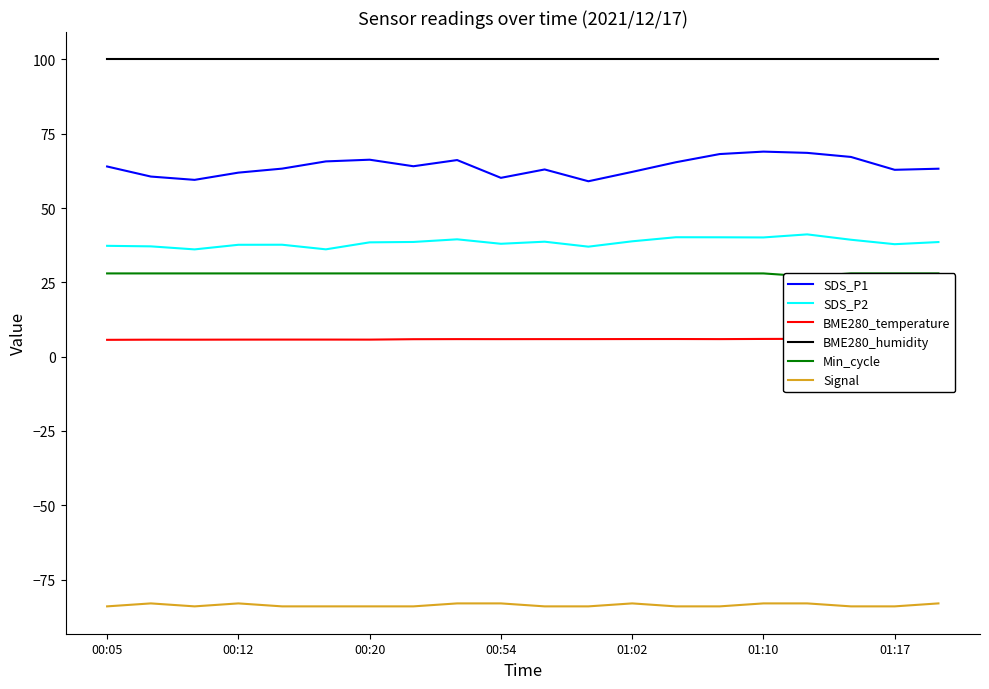

Count the number of data series in this chart.

6